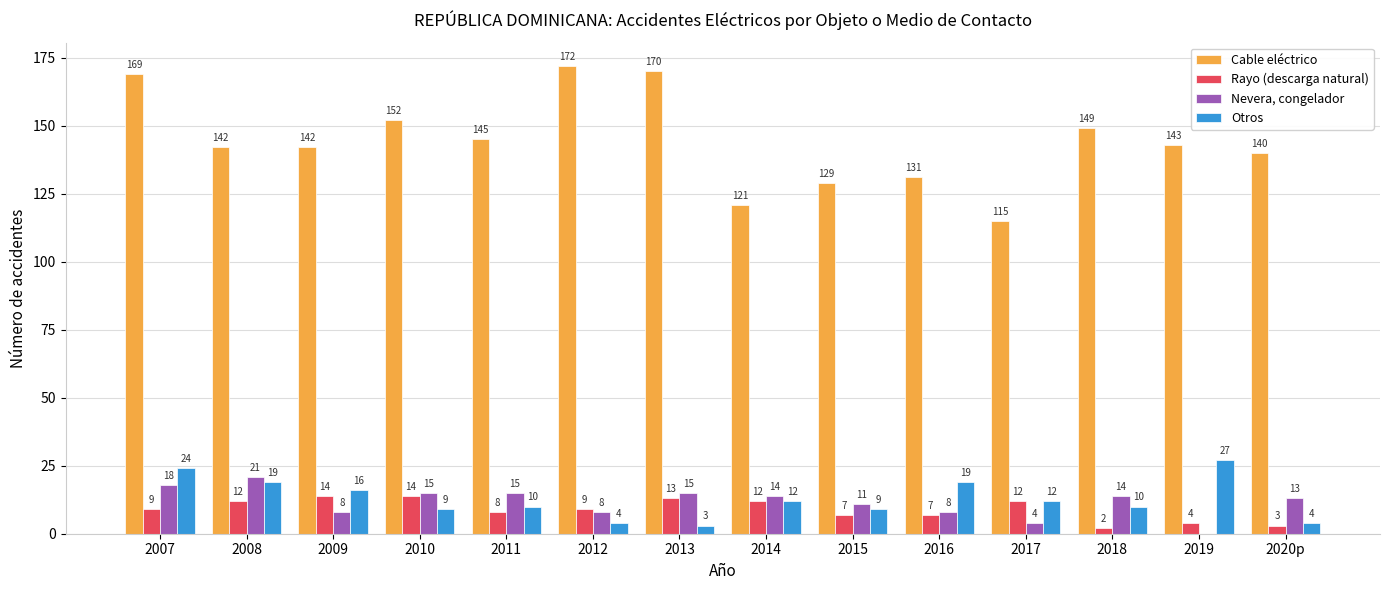

Is the value of Nevera, congelador at 2007 greater than the value of Cable eléctrico at 2014?

No